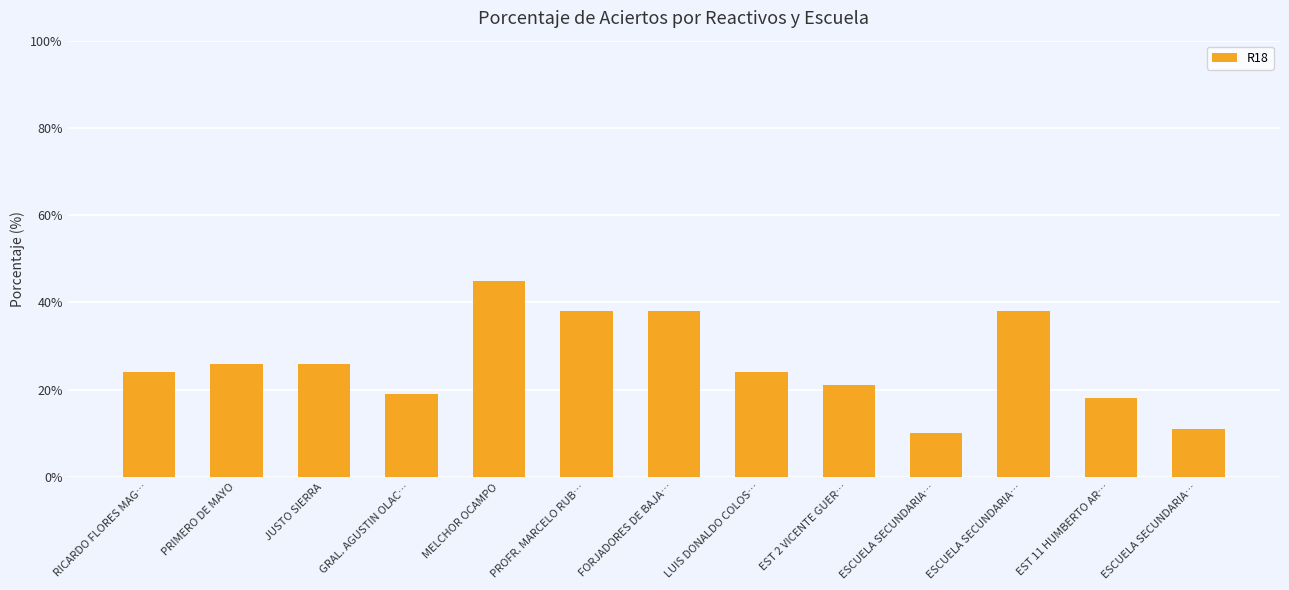

True or false: the data shows 24 at LUIS DONALDO COLOS….

True